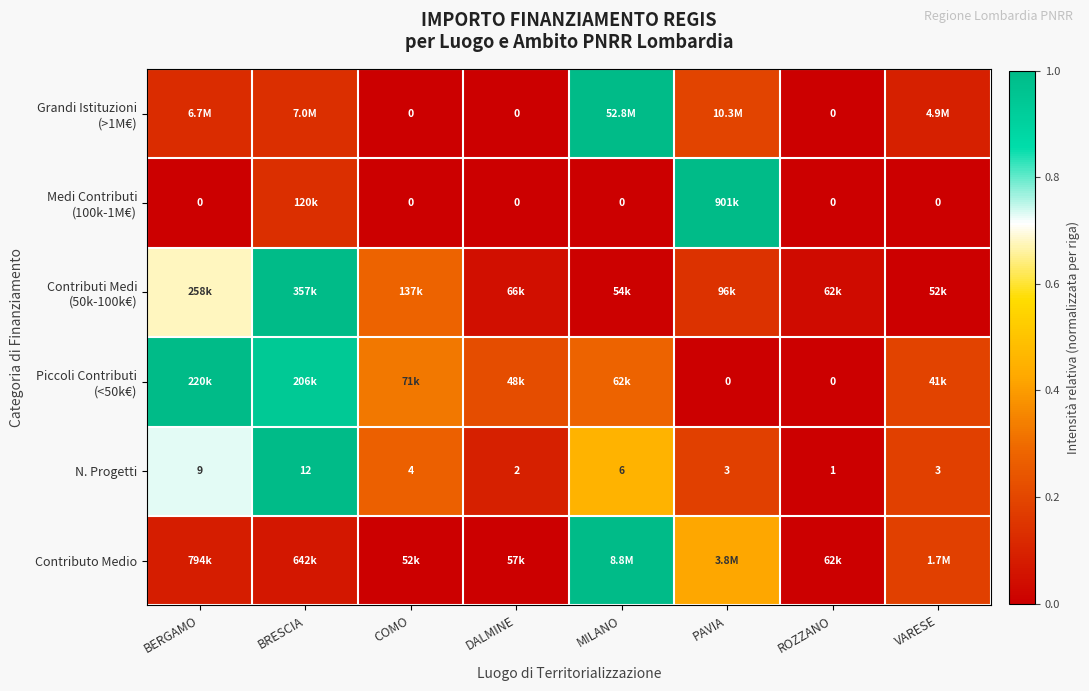

Which category has the lowest value in the N. Progetti series?

ROZZANO